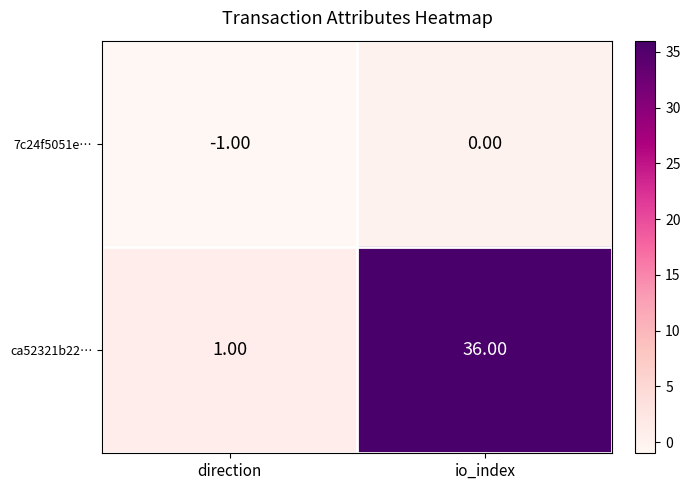

At which category does the chart reach its minimum across all series?

direction